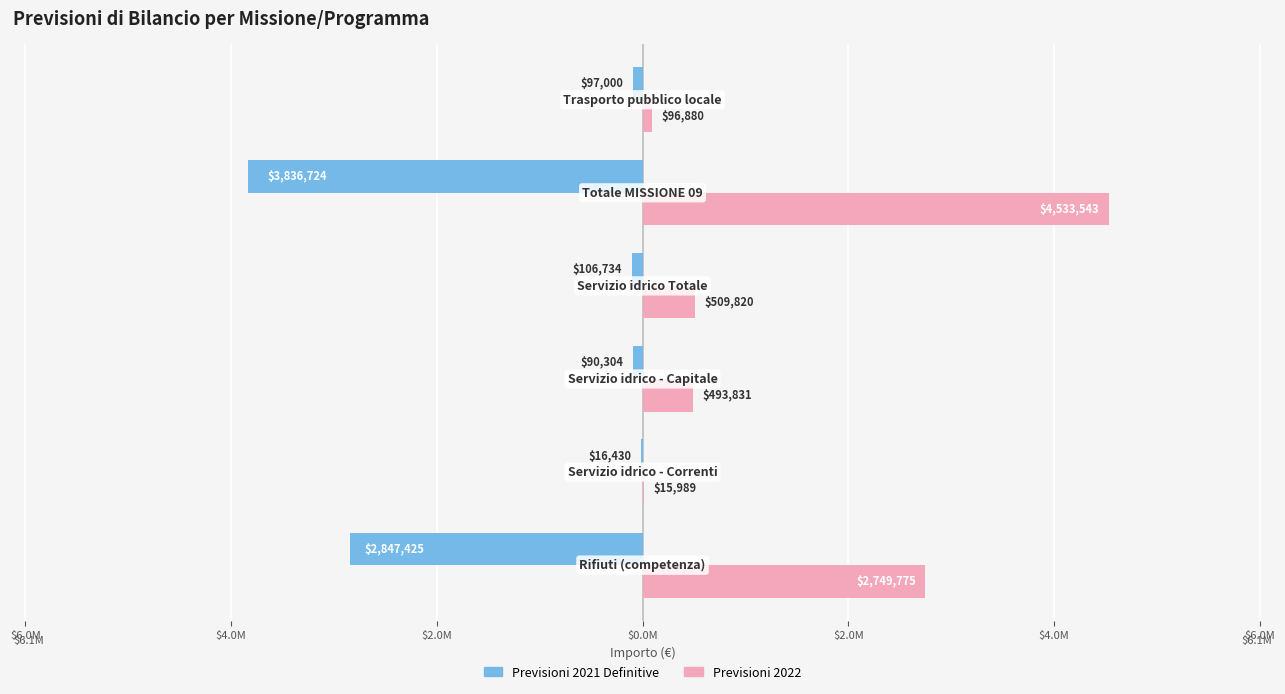

What are all the series names shown in the legend?

Previsioni 2021 Definitive, Previsioni 2022